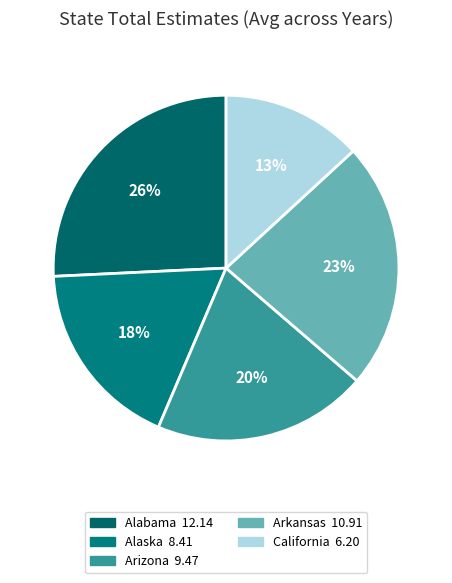

Count the number of slices in the pie.

5